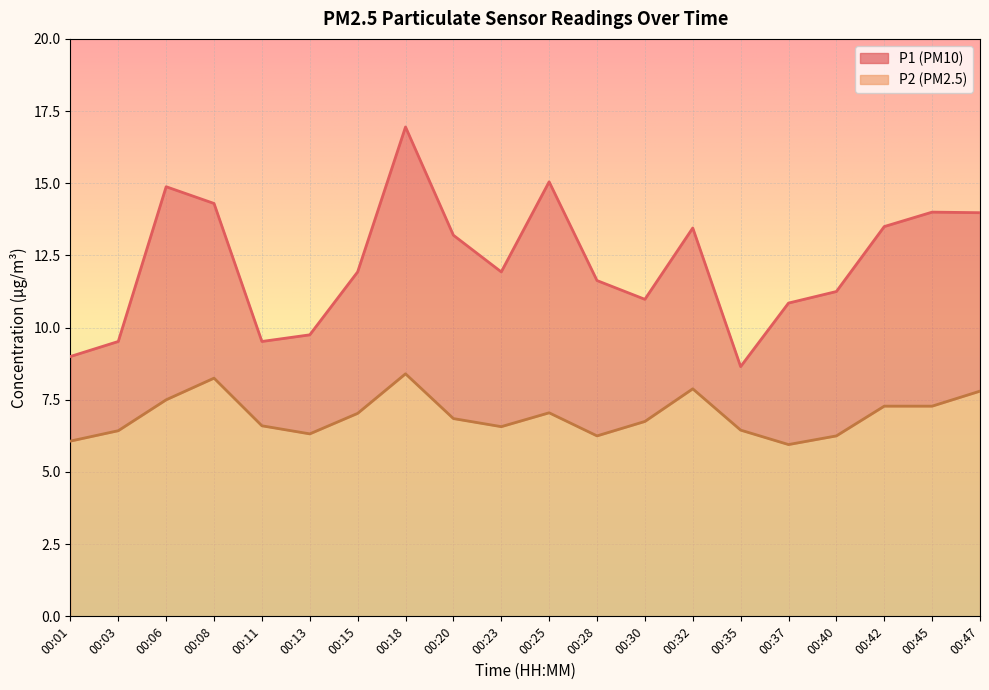

Reading right to left, transcribe all the data shown in this chart.

P1: 00:47=14.0	00:45=14.0	00:42=13.5	00:40=11.2	00:37=10.8	00:35=8.7	00:32=13.4	00:30=11.0	00:28=11.6	00:25=15.1	00:23=11.9	00:20=13.2	00:18=16.9	00:15=11.9	00:13=9.8	00:11=9.5	00:08=14.3	00:06=14.9	00:03=9.5	00:01=9.0
P2: 00:47=7.8	00:45=7.3	00:42=7.3	00:40=6.2	00:37=6.0	00:35=6.5	00:32=7.9	00:30=6.8	00:28=6.2	00:25=7.0	00:23=6.6	00:20=6.8	00:18=8.4	00:15=7.0	00:13=6.3	00:11=6.6	00:08=8.2	00:06=7.5	00:03=6.4	00:01=6.1